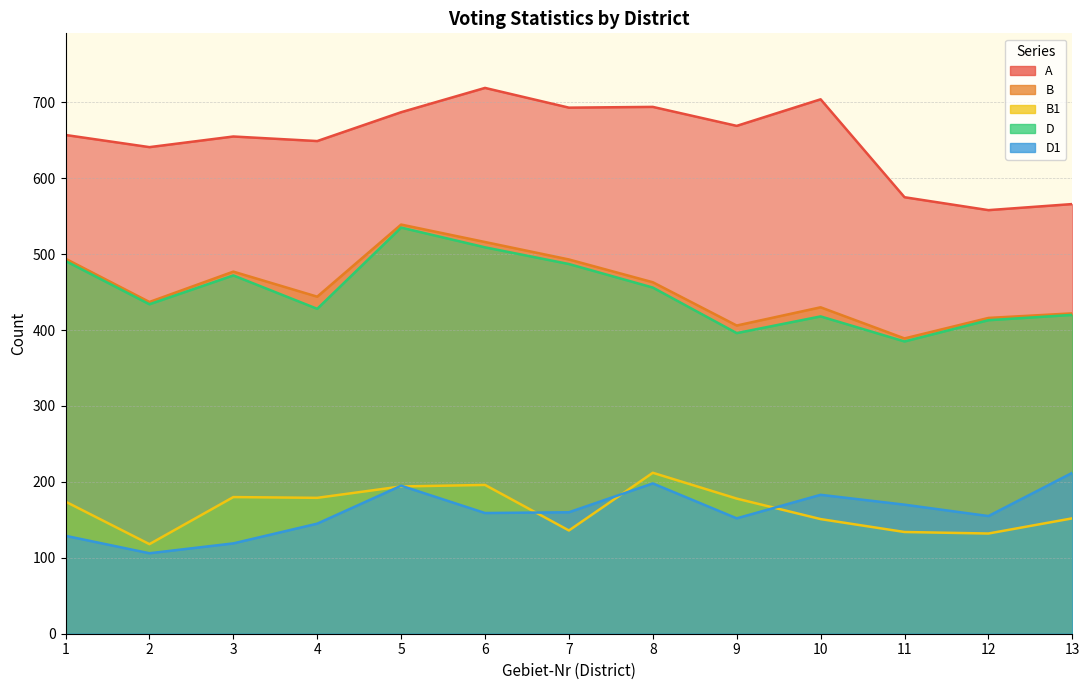

True or false: A has a value of 180 at 7.

False